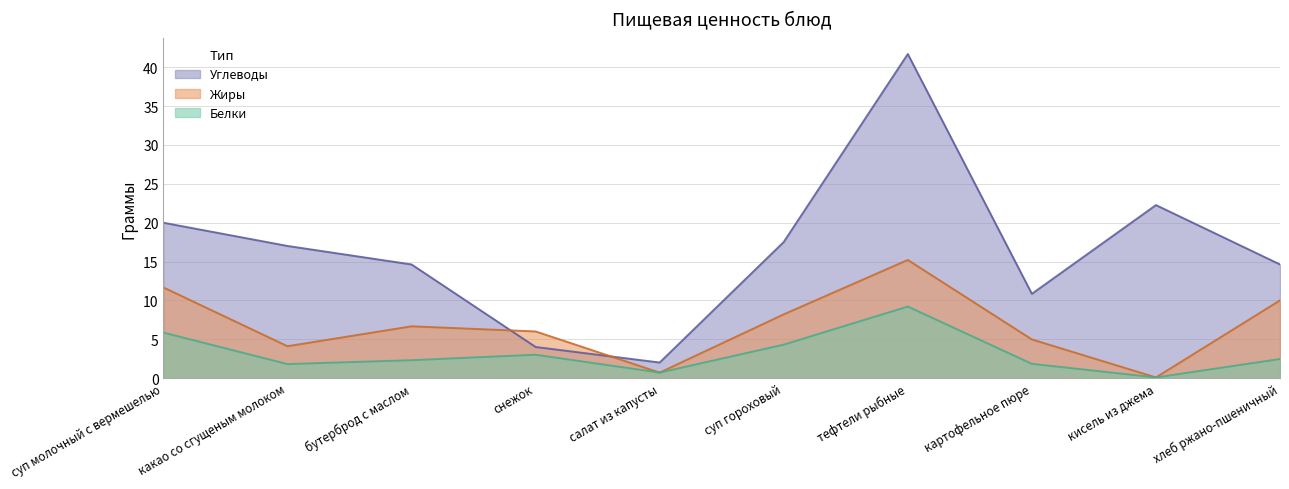

What is the label of the 8th point from the right?

бутерброд с маслом